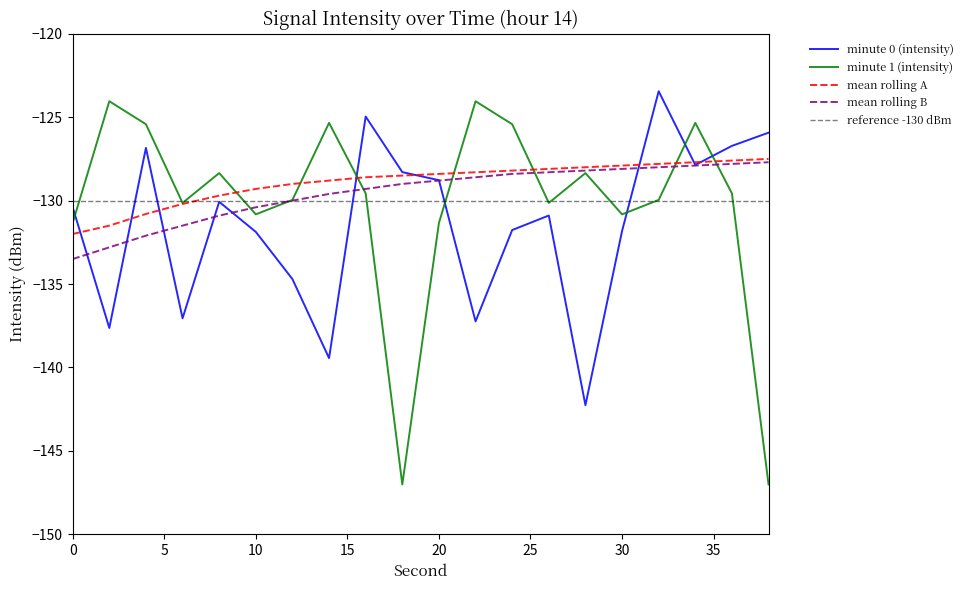

Which label corresponds to the largest value in the chart?

32